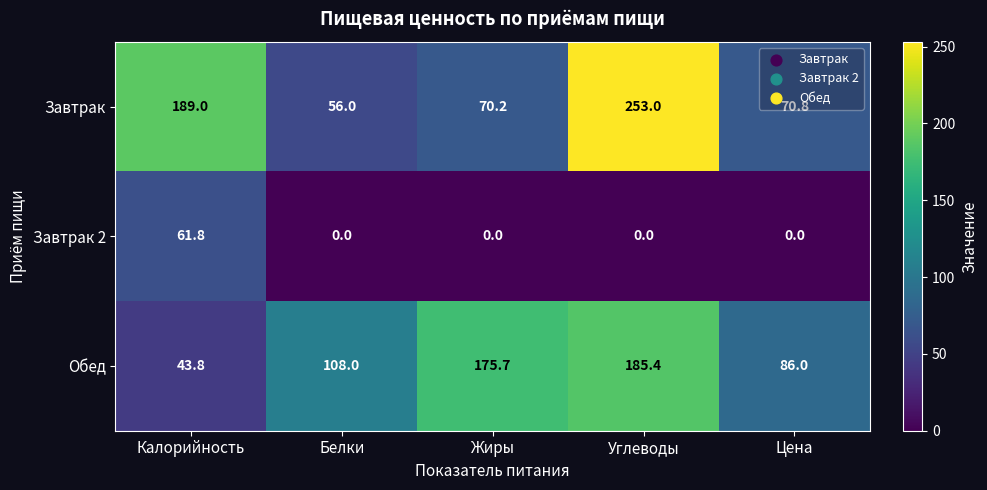

Read the Обед value at Углеводы.

185.4